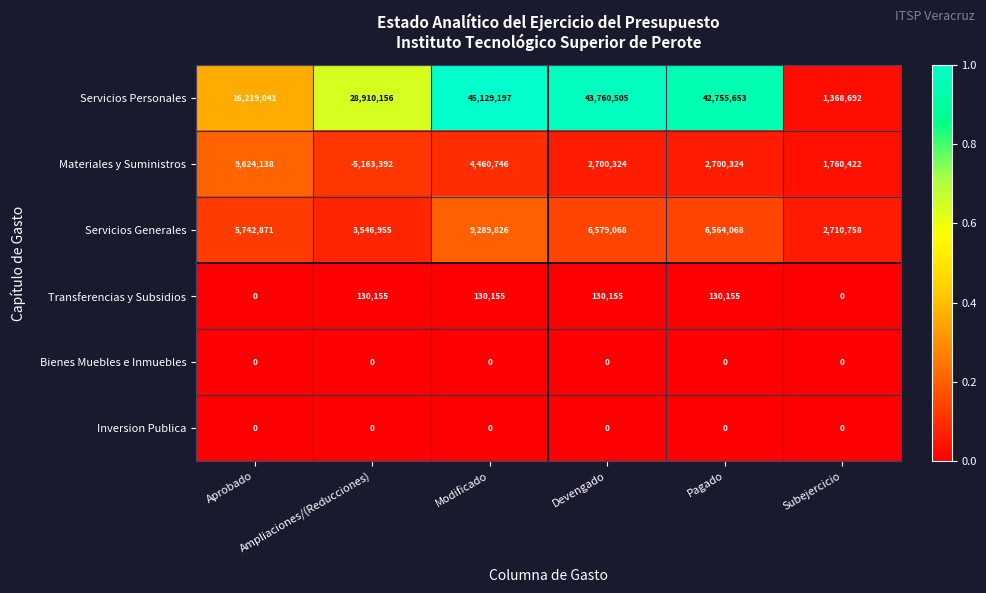

Which series has the largest range (max minus min)?

Servicios Personales